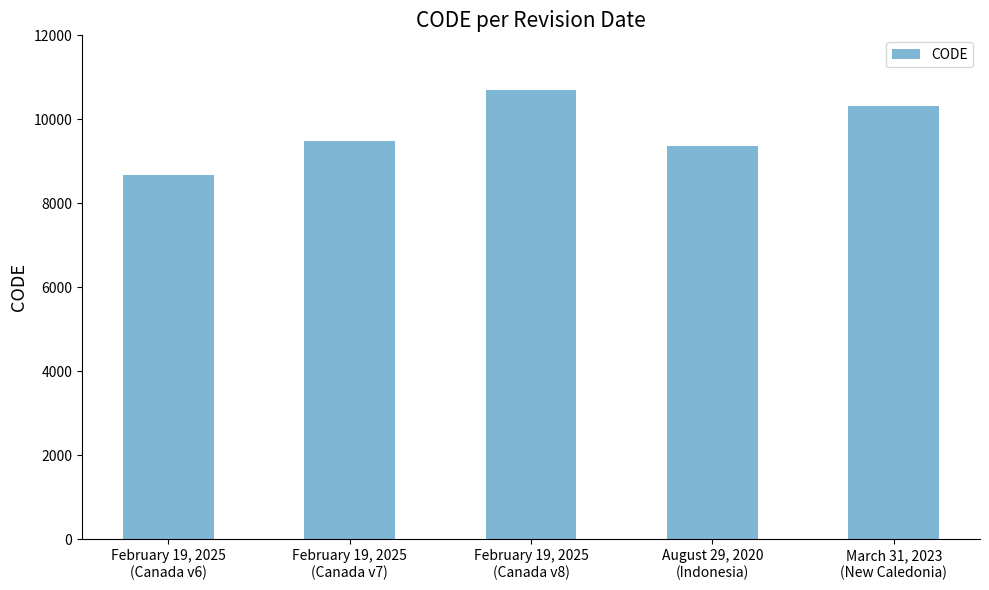

Between March 31, 2023
(New Caledonia) and February 19, 2025
(Canada v7), which is larger?

March 31, 2023
(New Caledonia)